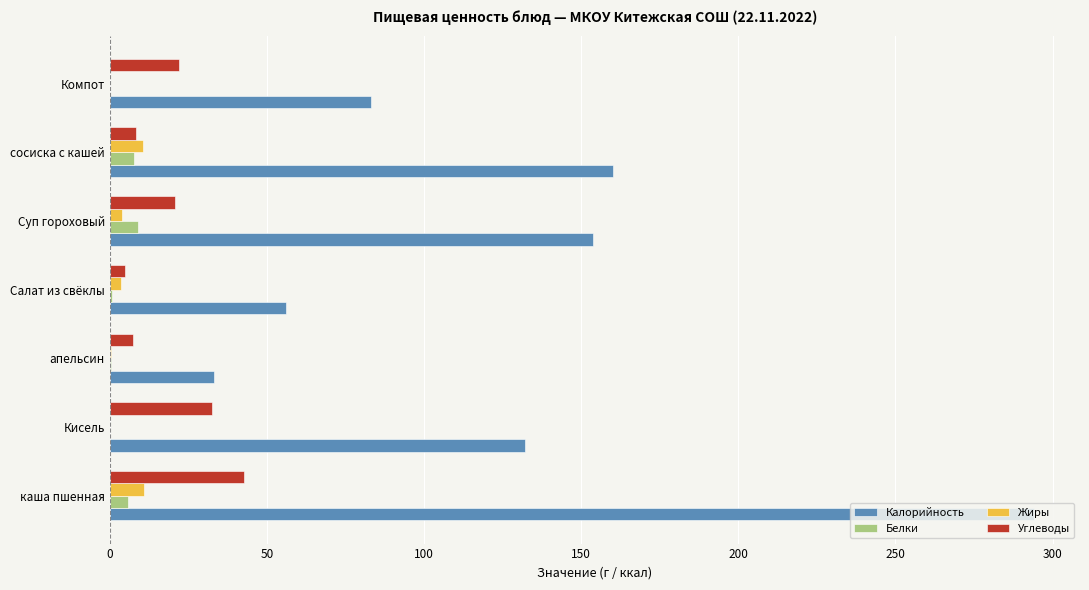

True or false: Углеводы has a value of 7.3 at апельсин.

True